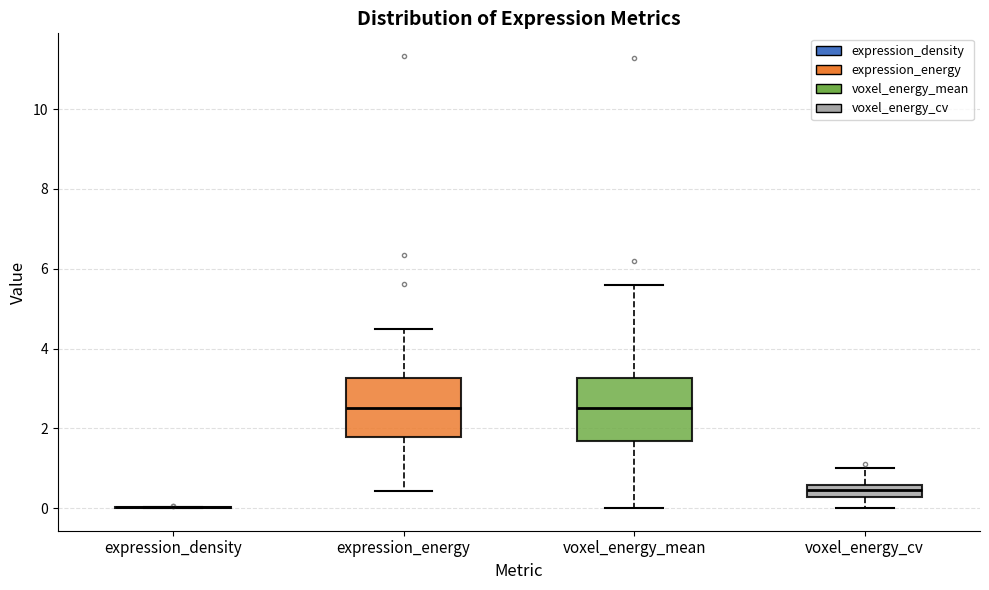

Reading left to right, transcribe this box plot: for each box, give where its median line is, the range the box spans, and where its two whiskers end, as read against the y-axis. The values are not printed on the chart, so give them approximately, as read against the axis.

expression_density: box collapsed to a line at 0.0, whiskers 0.0 to 0.0
expression_energy: median 2.6, box 1.8 to 3.2, whiskers 0.4 to 4.4
voxel_energy_mean: median 2.6, box 1.6 to 3.2, whiskers 0.0 to 5.6
voxel_energy_cv: median 0.4, box 0.2 to 0.6, whiskers 0.0 to 1.0